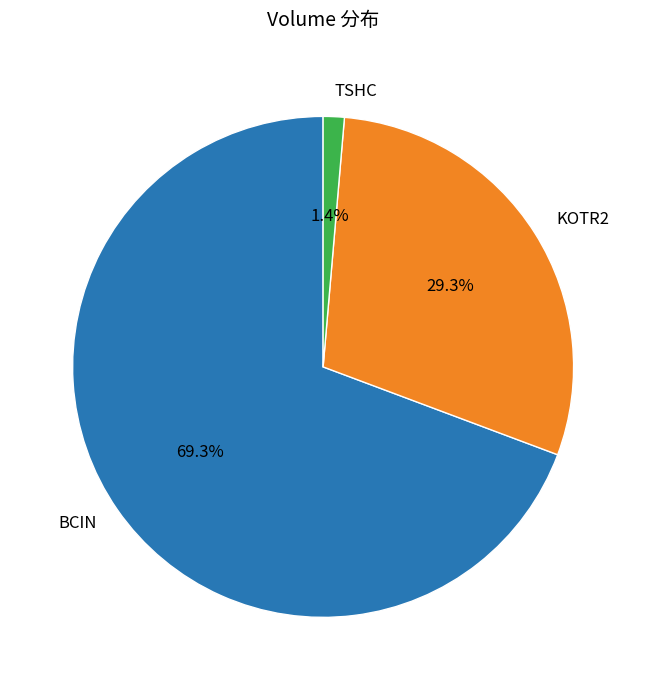

Rank the categories by value from highest to lowest.

BCIN, KOTR2, TSHC